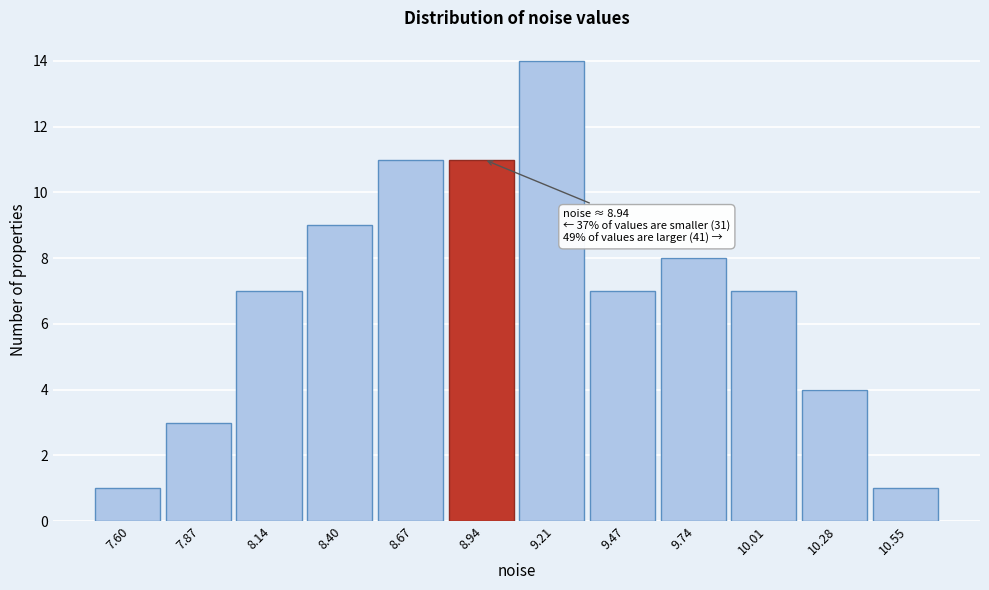

Which range on the x-axis has the tallest bar?

9.05 to 9.35